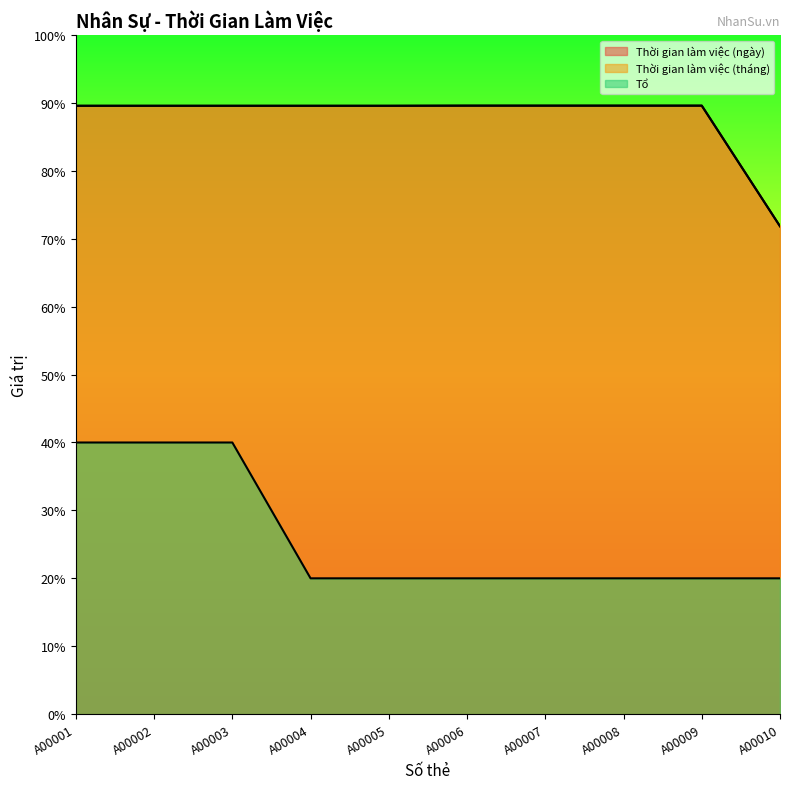

Where does the Thời gian làm việc (tháng) series first go above 4479?

A00006